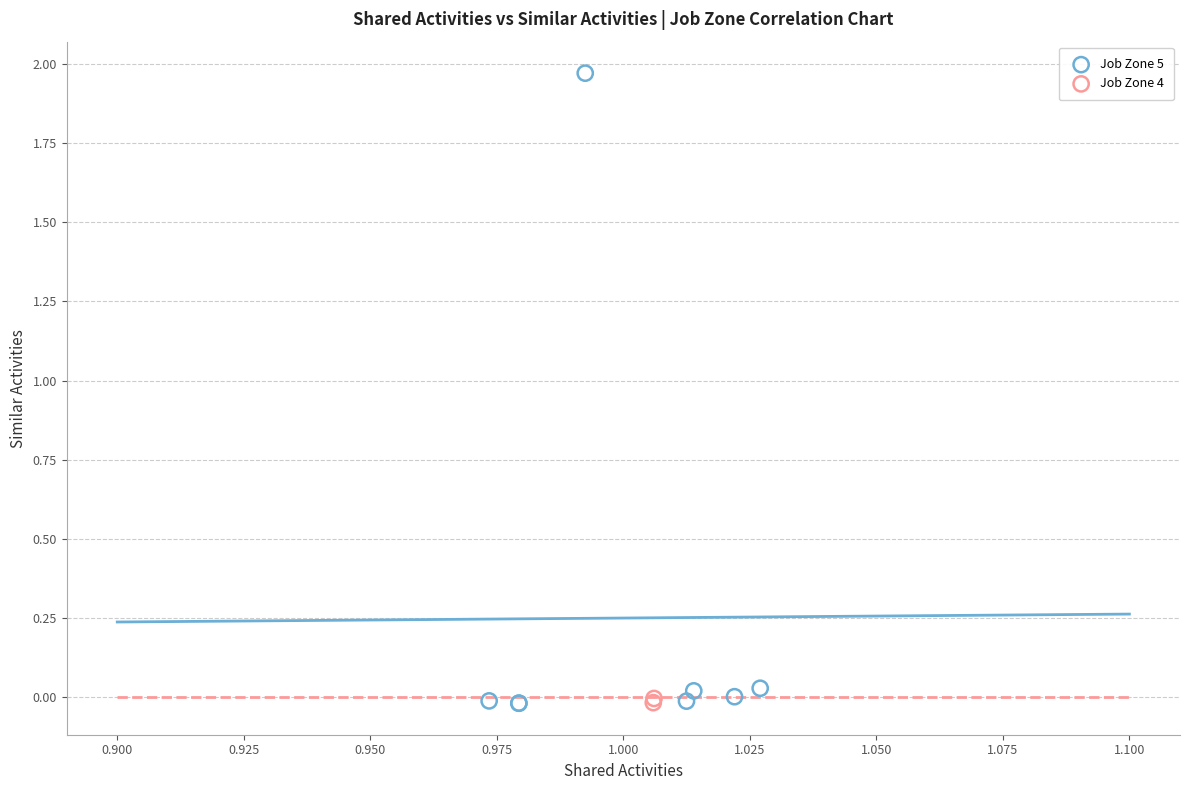

What are all the series names shown in the legend?

Job Zone 5, Job Zone 4